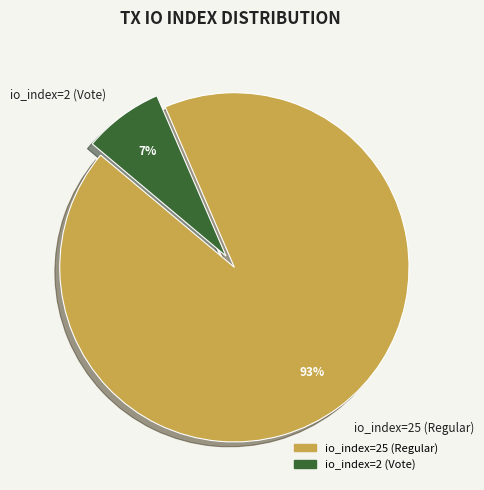

Does io_index=25 (Regular) account for over 50% of the chart?

Yes